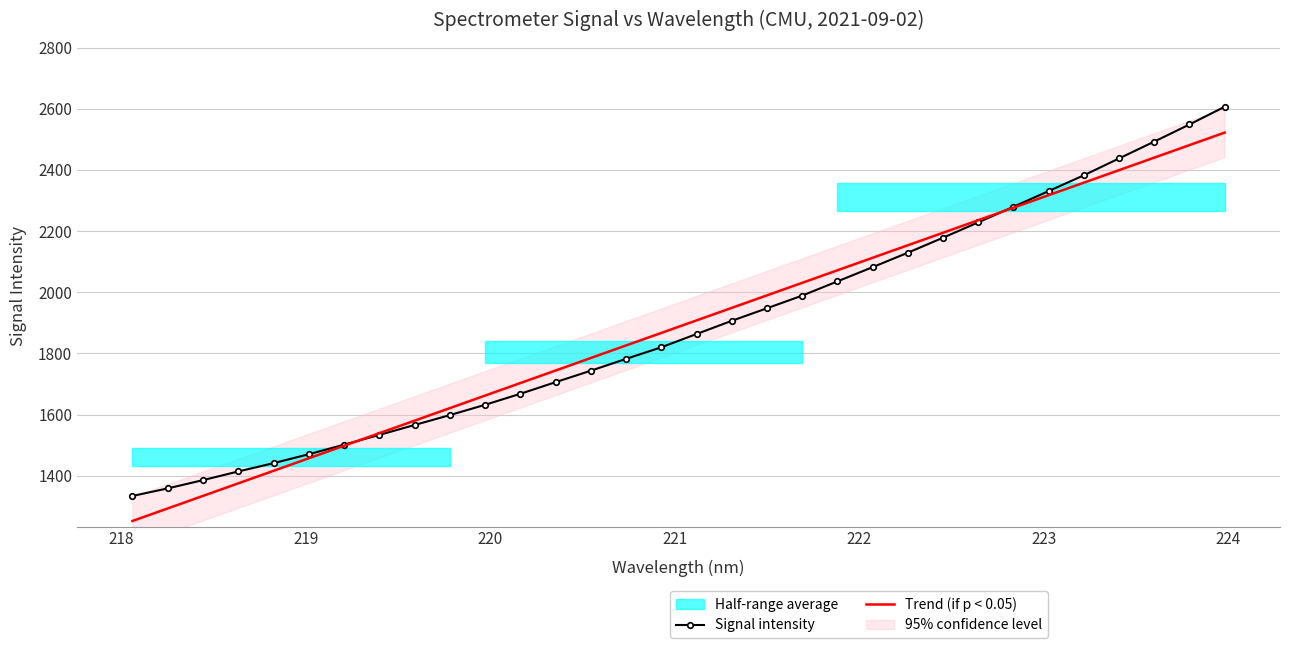

At how many categories does at least one series exceed 1303?

32